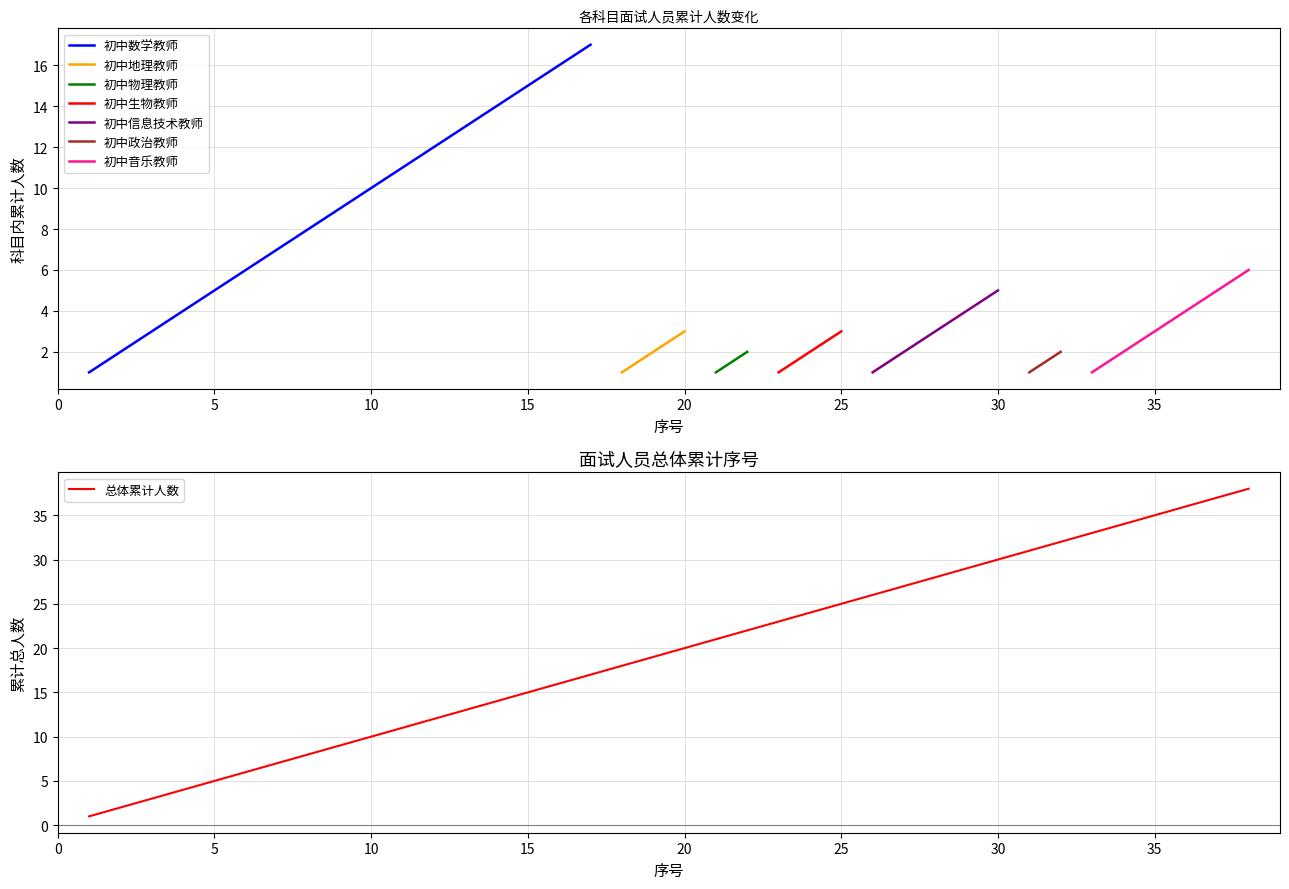

What is the maximum value for 初中数学教师?

17